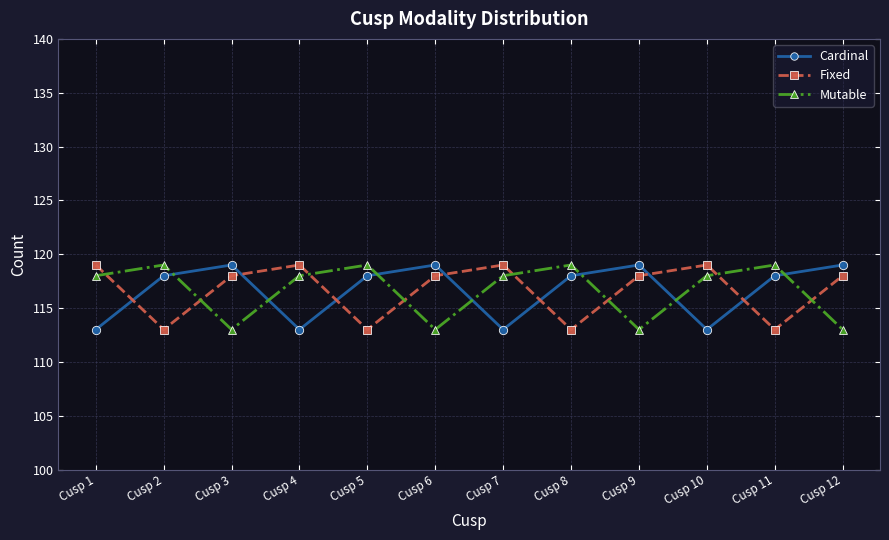

What is the total value across all series at Cusp 9?

350